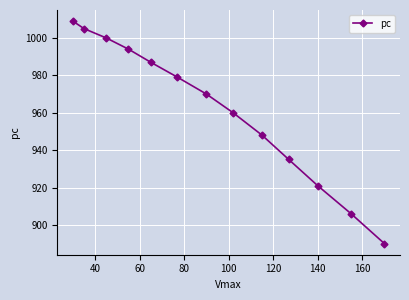

What is the average value?

962